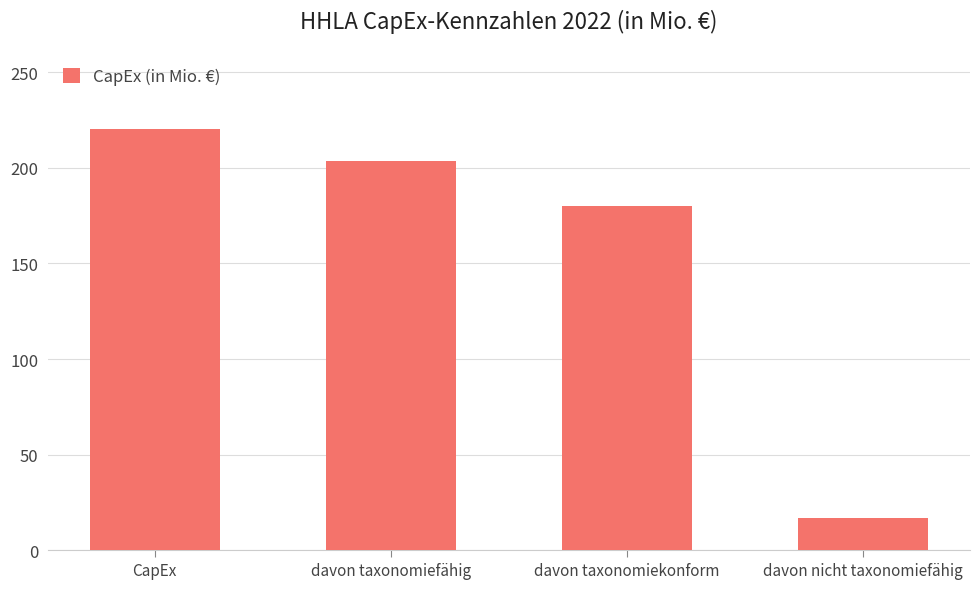

What is the smallest value displayed?

17.1